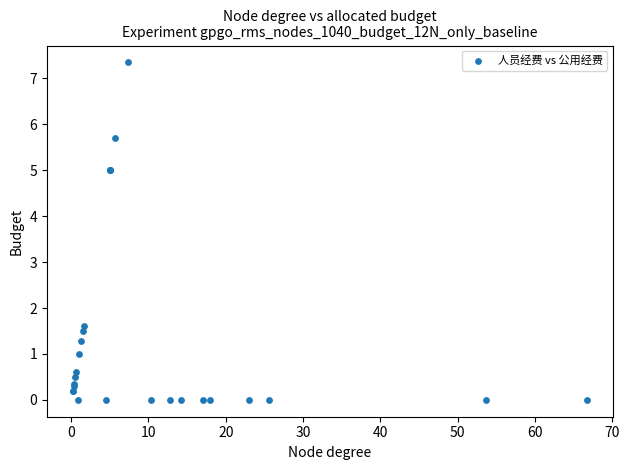

What Y value in the scatter plot is closest to 3?

1.6